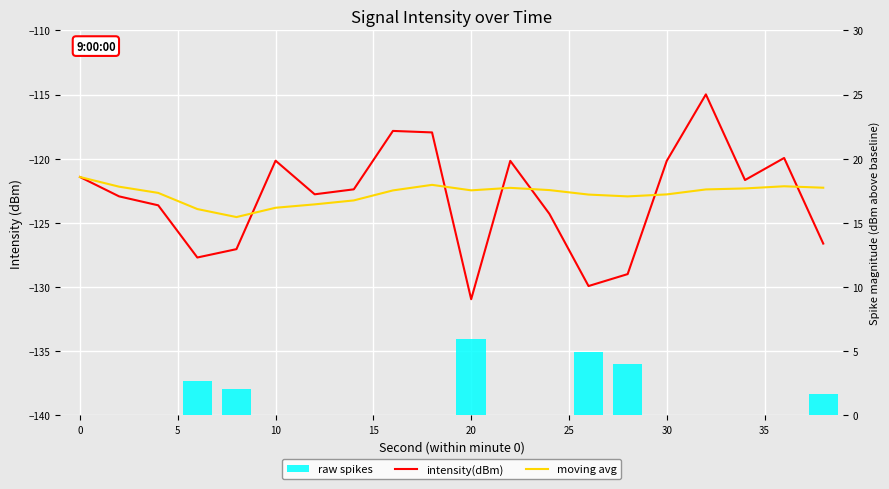

The value of raw spikes at 40 is -2.2. True or false?

False